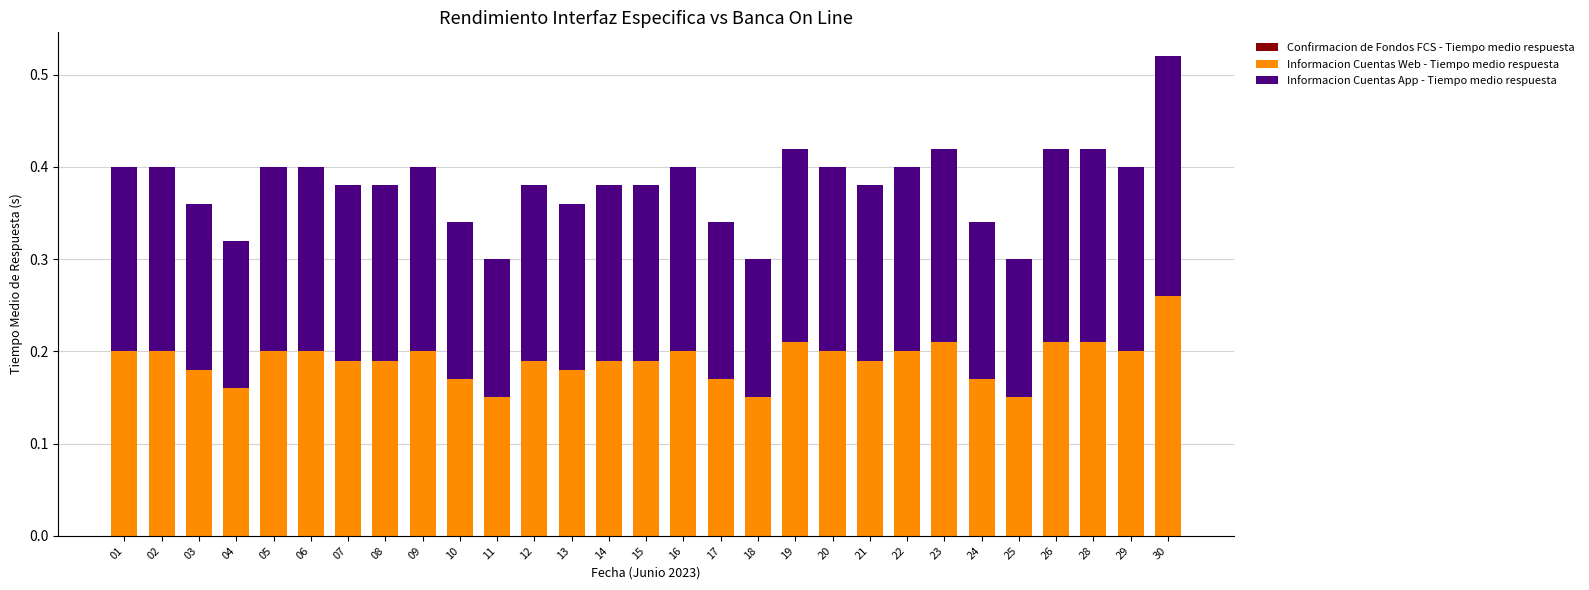

Is it true that Informacion Cuentas Web - Tiempo medio respuesta equals 0.2 at 19?

True